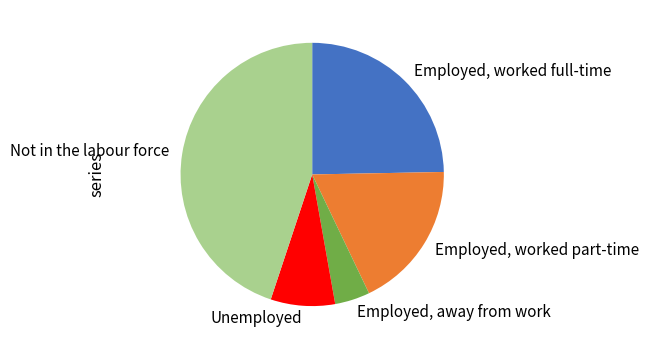

Which category has the smallest portion of the pie?

Employed, away from work